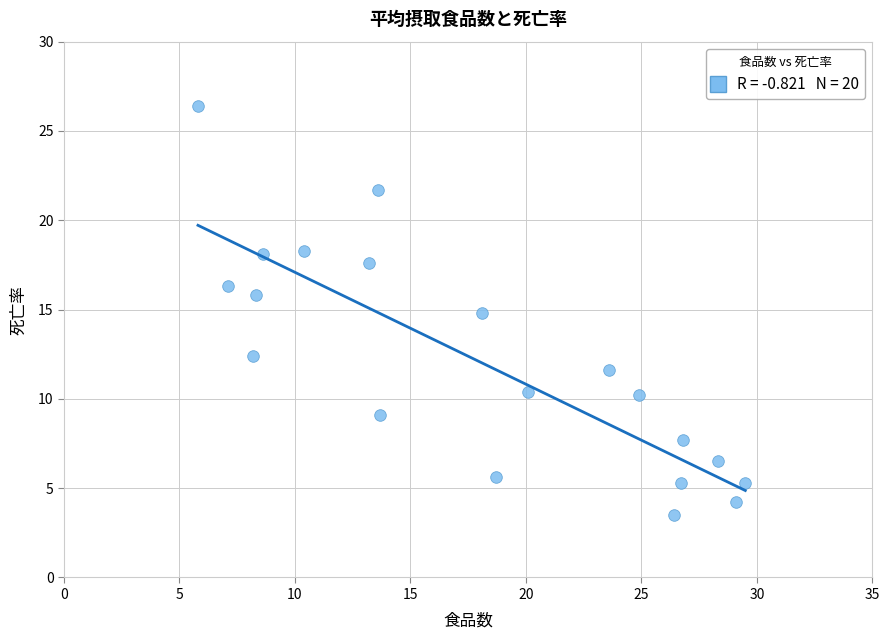

What Y value in the scatter plot is closest to 14?

14.8